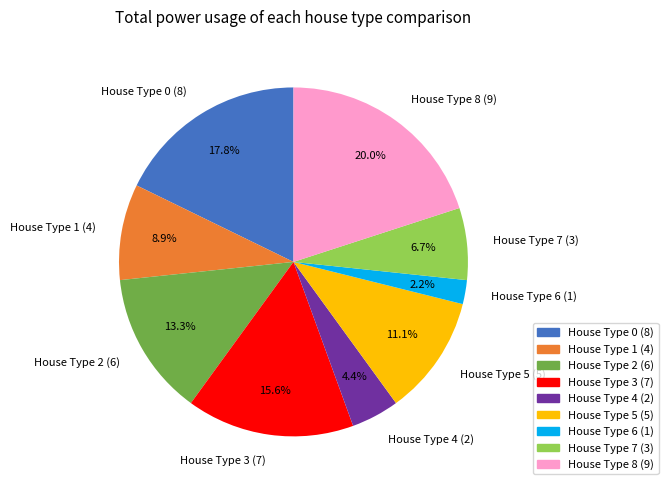

What is the total percentage of House Type 1 (4) and House Type 5 (5)?

20.0%